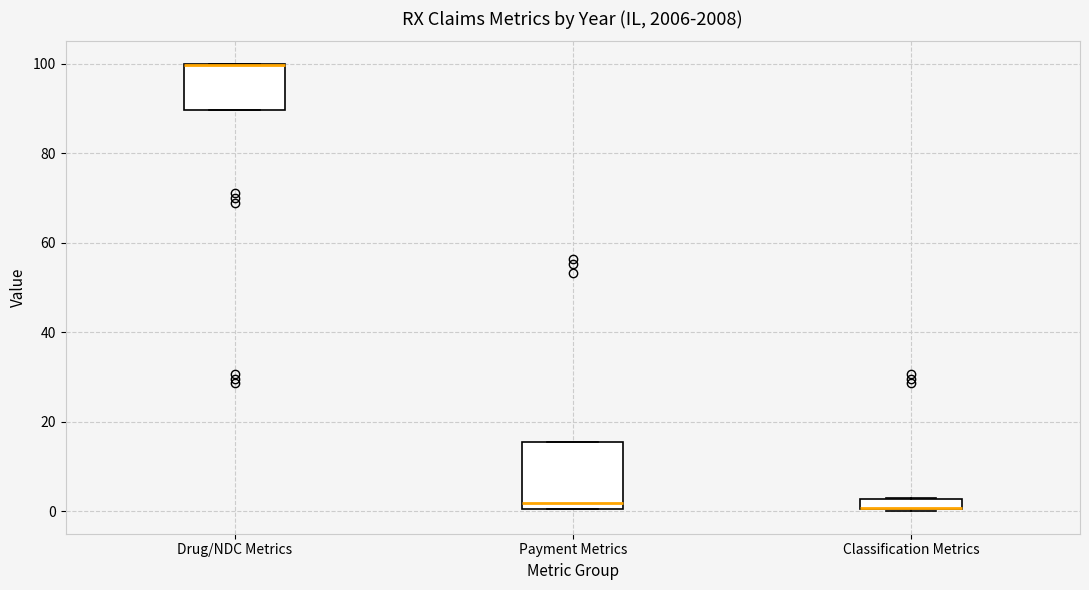

Which box is the tallest, from its lower edge to its upper edge?

Payment Metrics